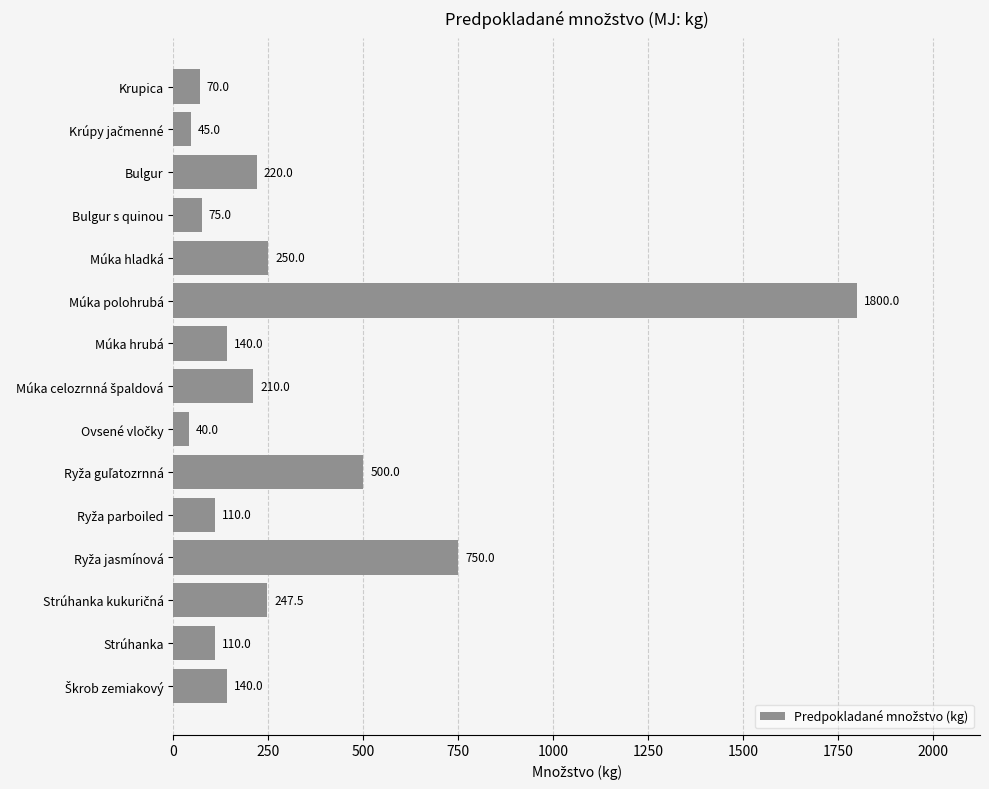

What is the average value?

313.8